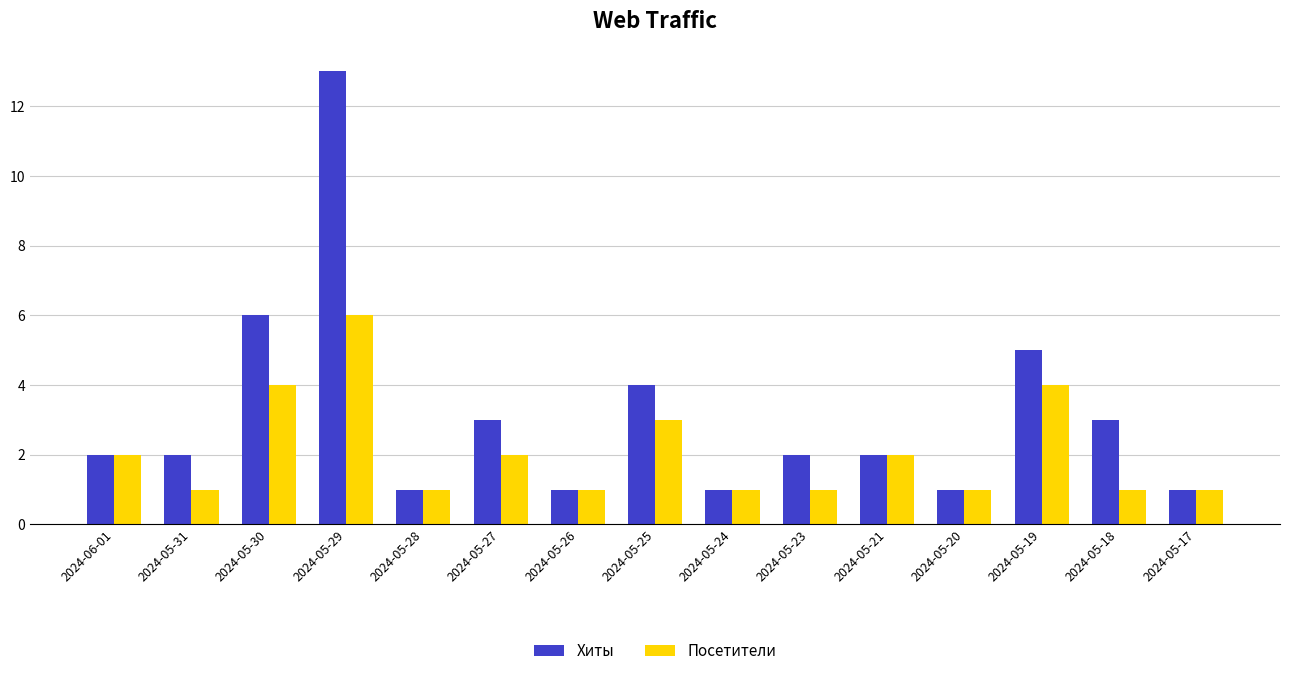

What is the total value across all series at 2024-05-28?

2